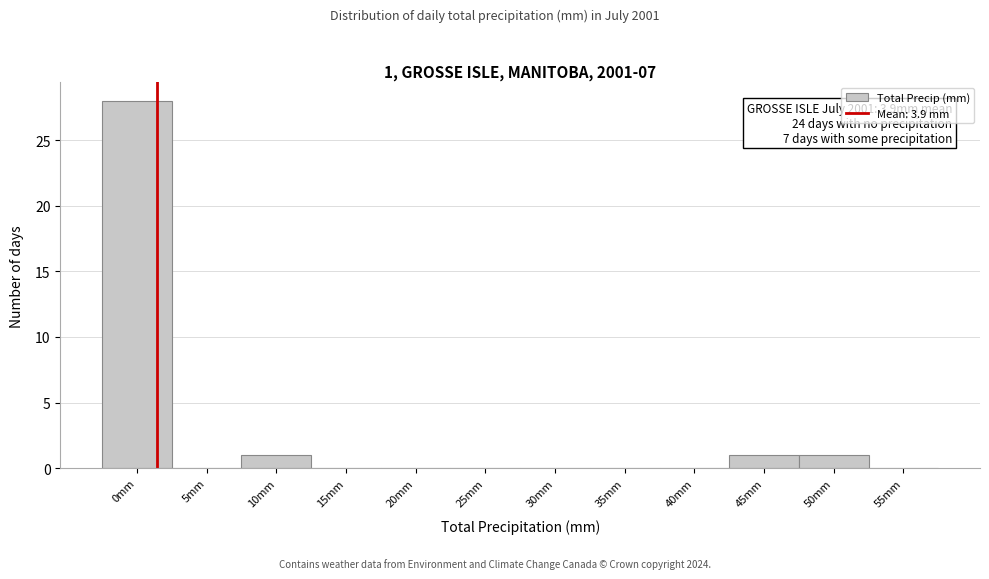

Reading left to right, what are all the values shown in this chart?

0mm=28	5mm=0	10mm=1	15mm=0	20mm=0	25mm=0	30mm=0	35mm=0	40mm=0	45mm=1	50mm=1	55mm=0